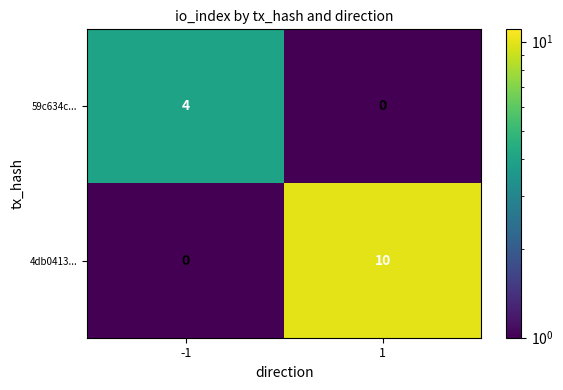

What is the approximate value of 4db0413... at 1, to the nearest 10?

10